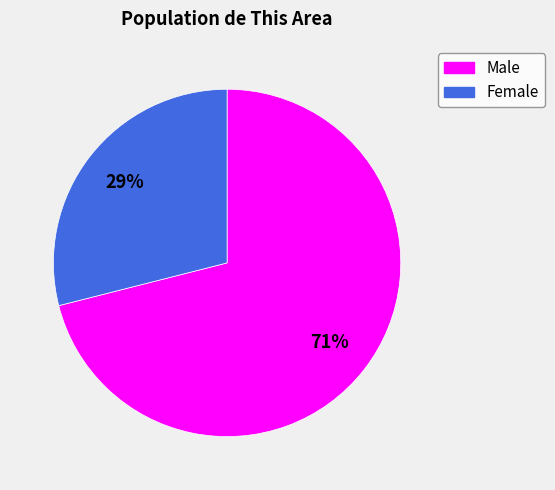

To the nearest percent, what is the difference between the Male and Female slice percentages?

42%